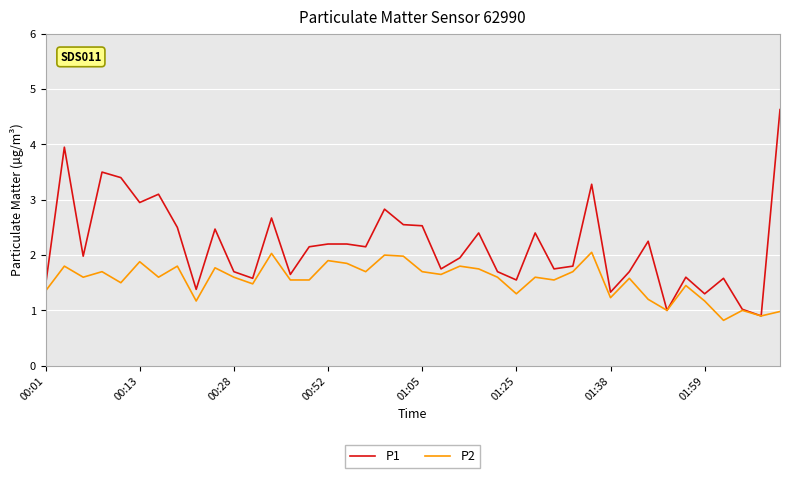

What is the smallest value displayed?

0.8